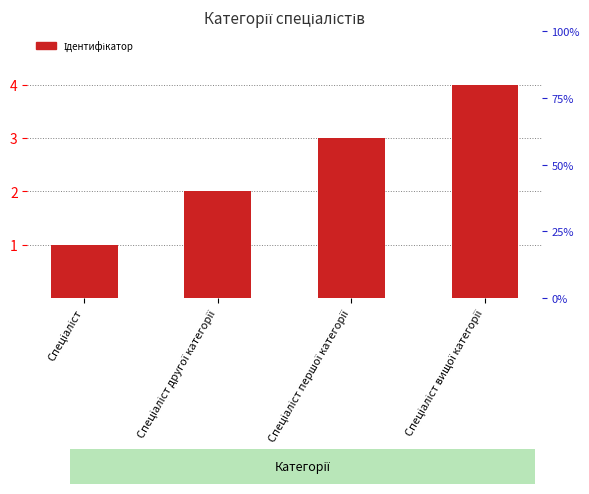

The value at Спеціаліст першої категорії is 2. True or false?

False